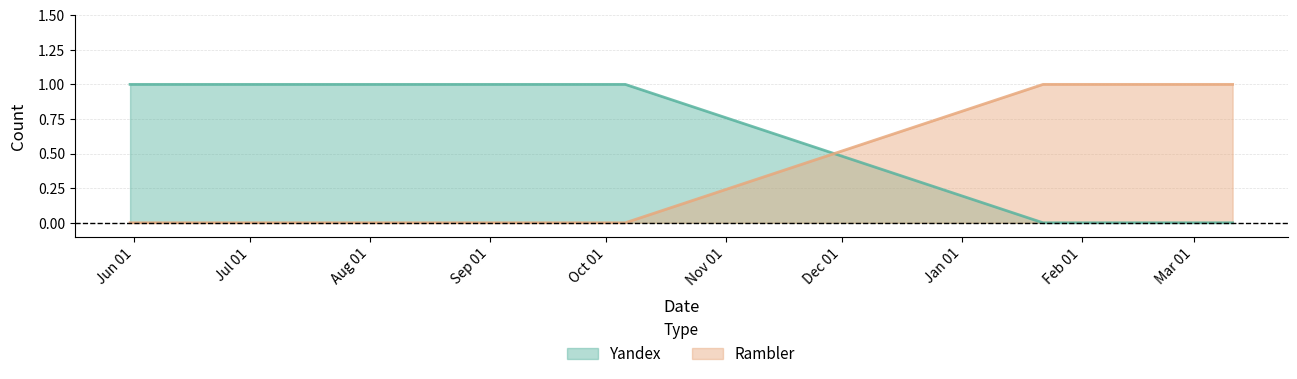

Which category has the highest value in the Rambler series?

2024-01-22